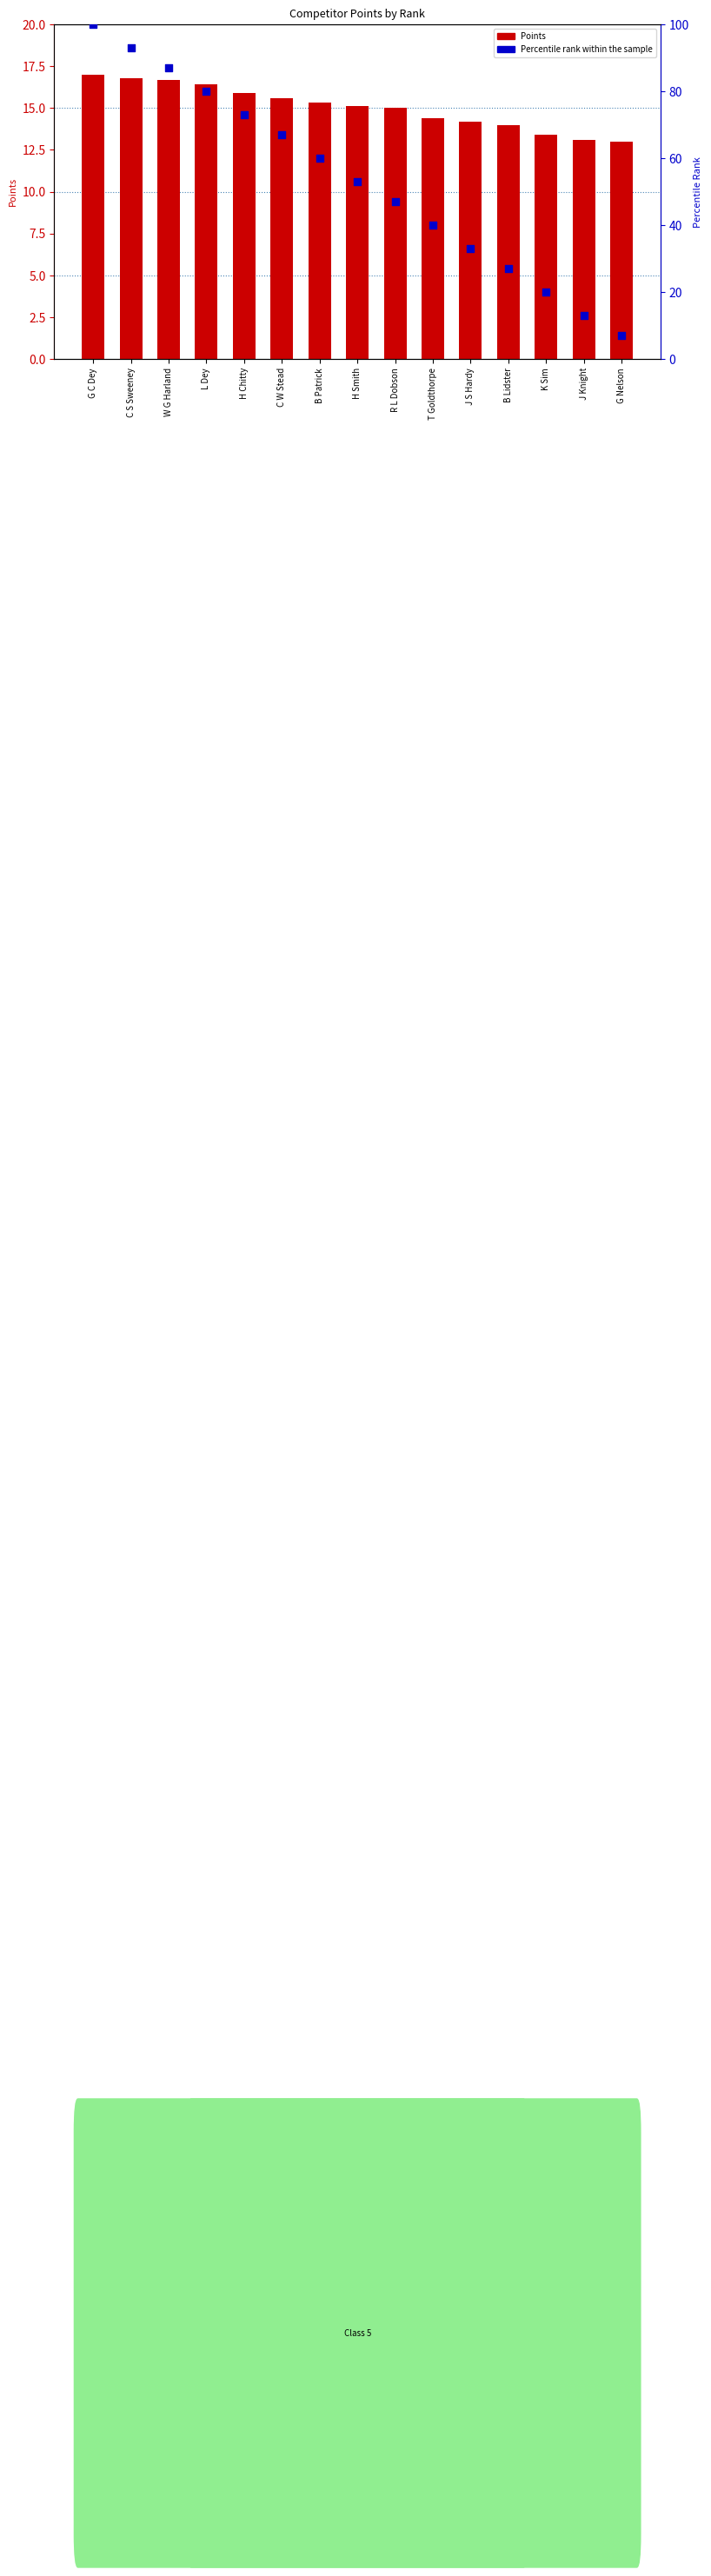

Which series has the largest Y range (max minus min)?

Percentile rank within the sample